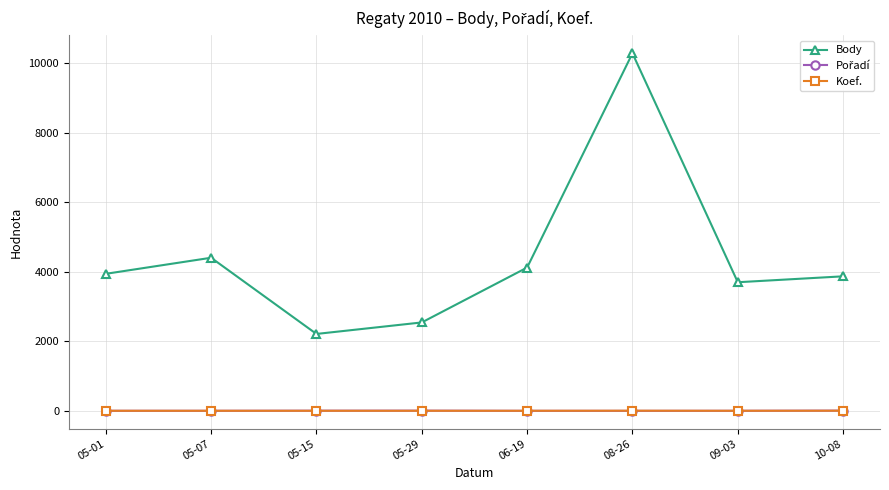

How many lines are shown in the chart?

3